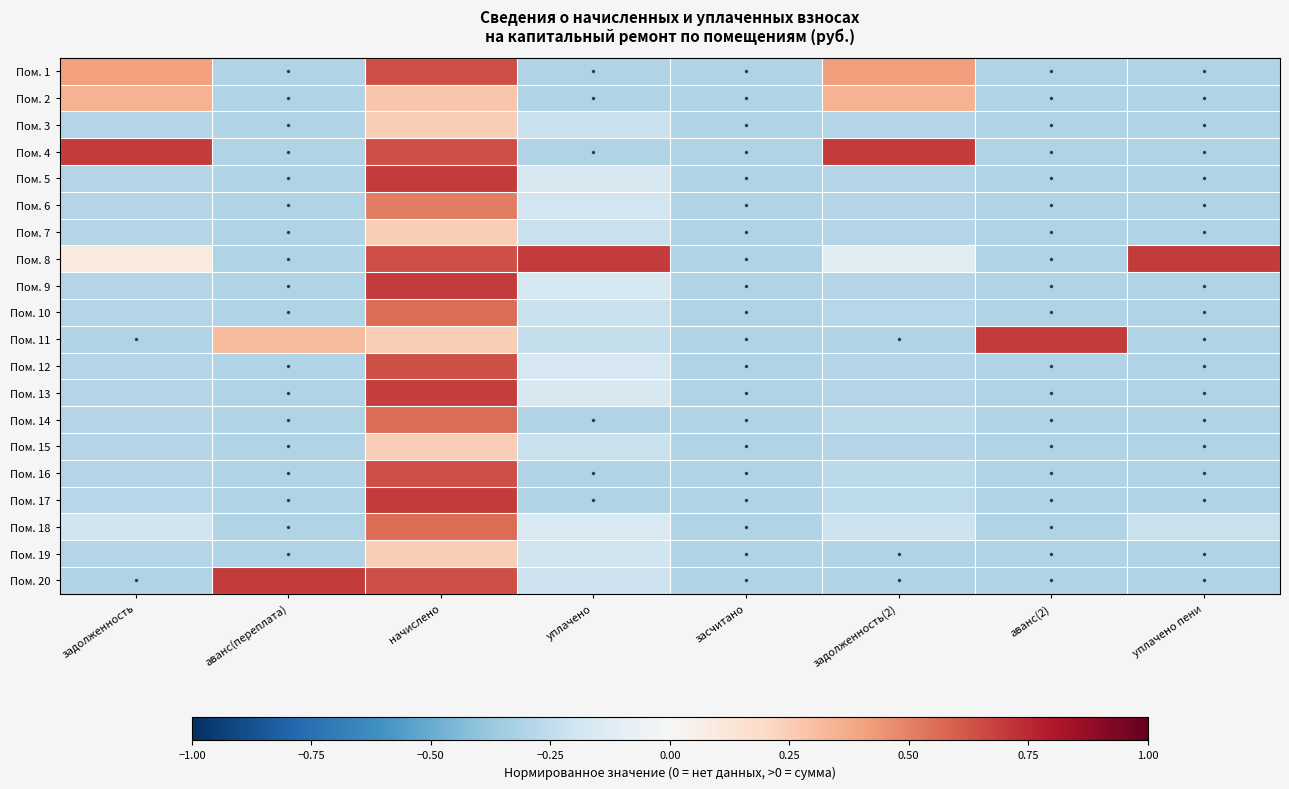

At how many categories does at least one series exceed 0?

7